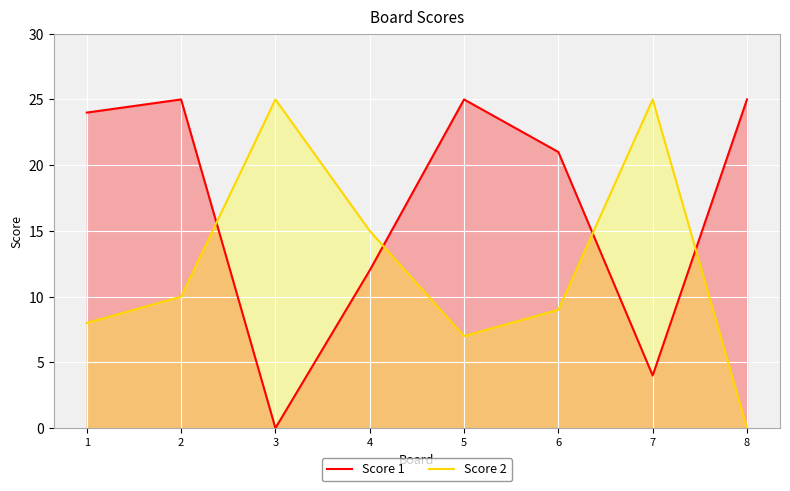

At how many categories does at least one series exceed 15?

7